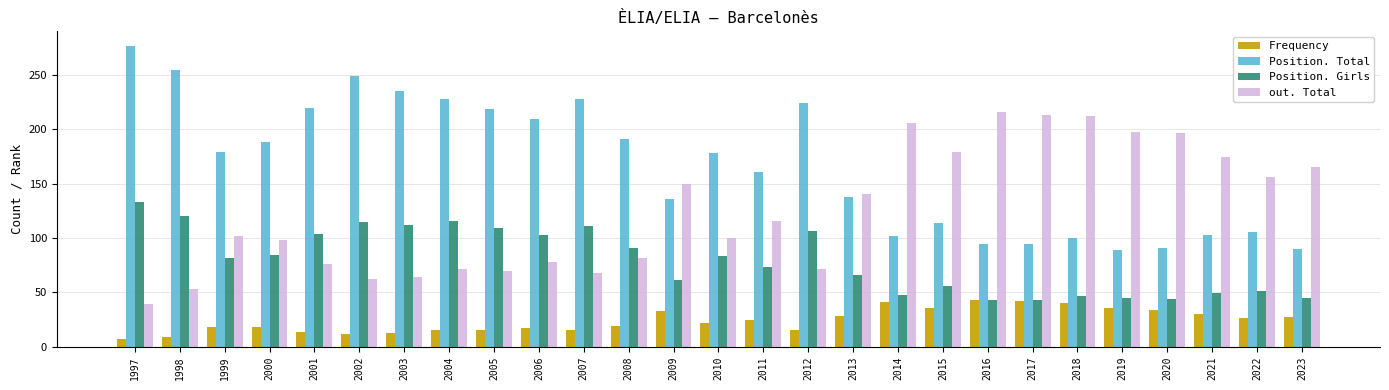

What is the total value across all series at 2008?

383